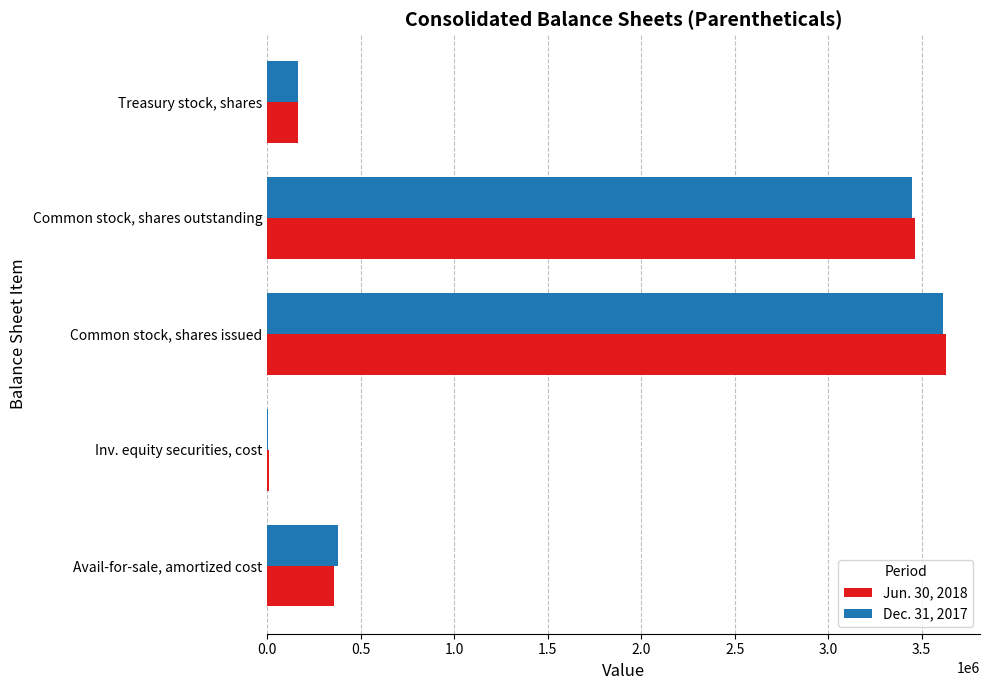

True or false: Jun. 30, 2018 has a value of 356329 at Avail-for-sale, amortized cost.

True